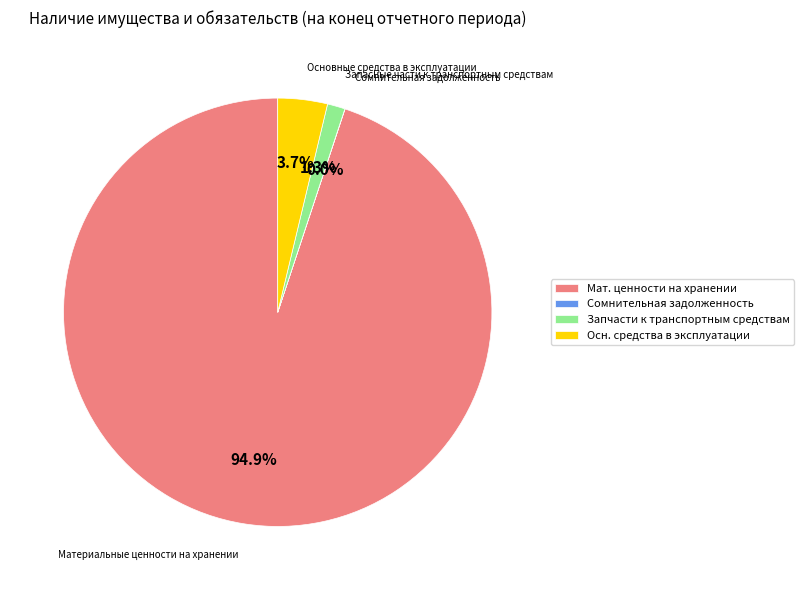

Which slice represents more than half of the pie?

Мат. ценности на хранении